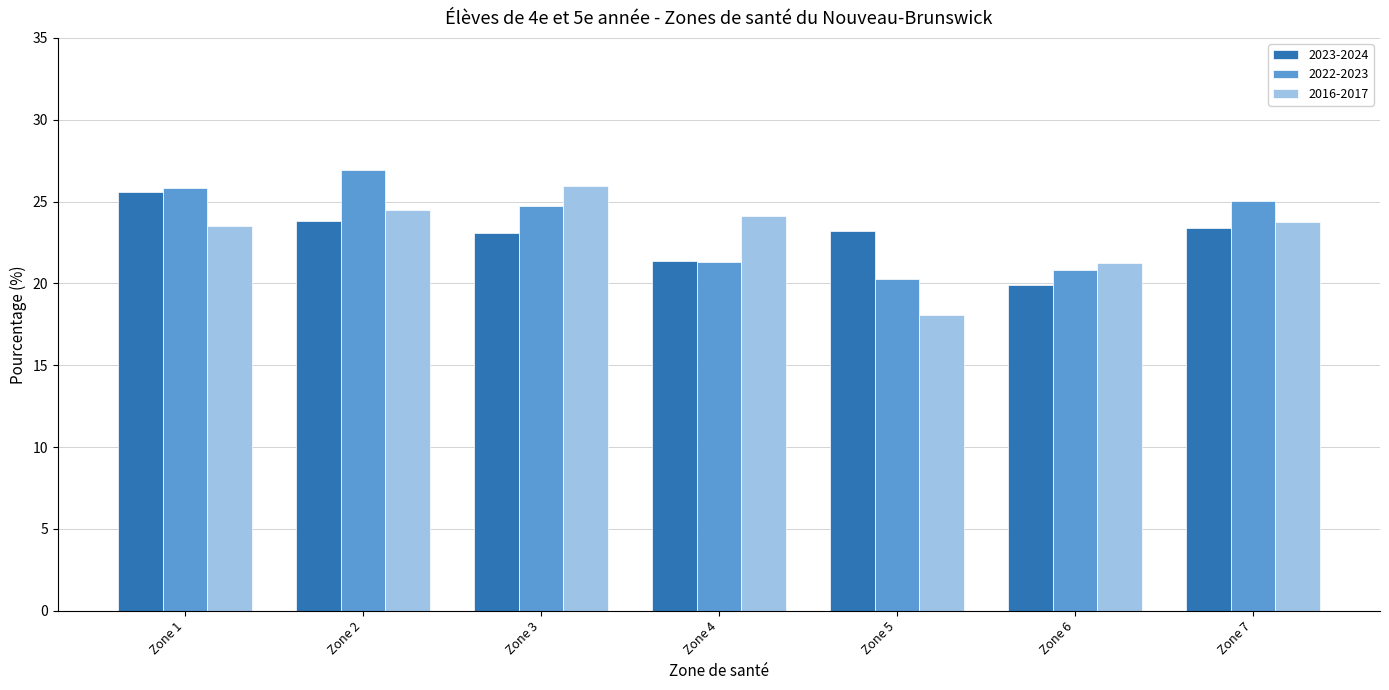

At Zone 7, list the series in order from smallest to largest.

2023-2024, 2016-2017, 2022-2023